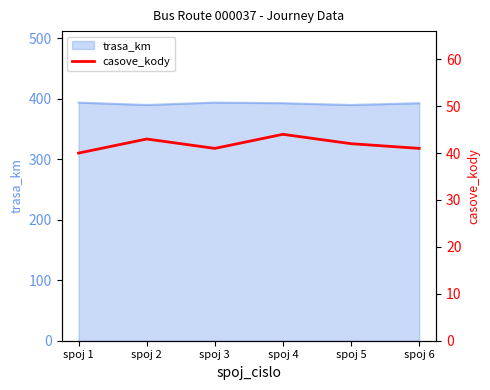

What is the highest value of the trasa_km series?

394